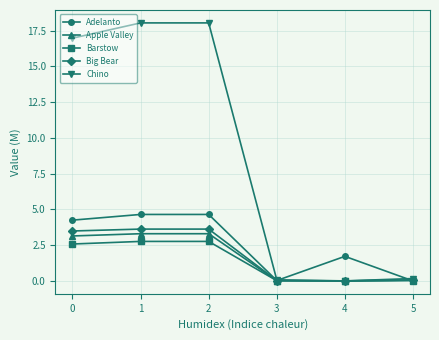

At how many categories does at least one series exceed 11?

3